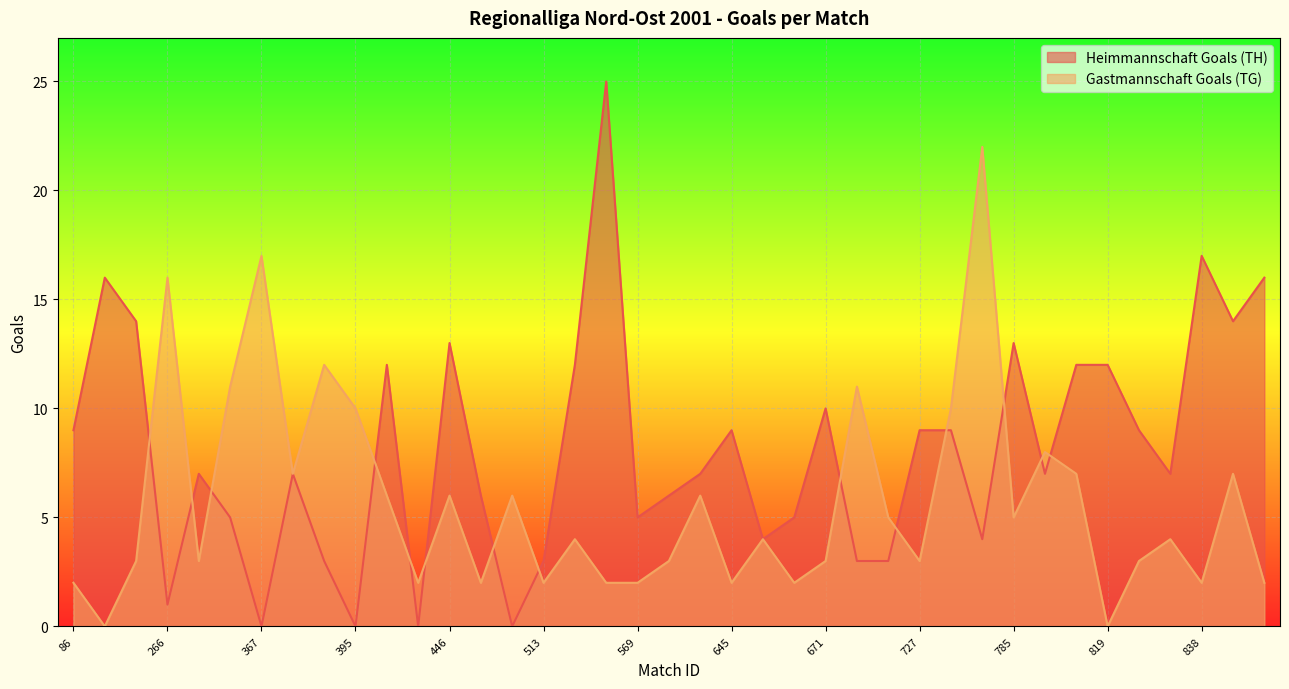

What is the difference between the Gastmannschaft Goals (TG) values at 224 and 569?

2